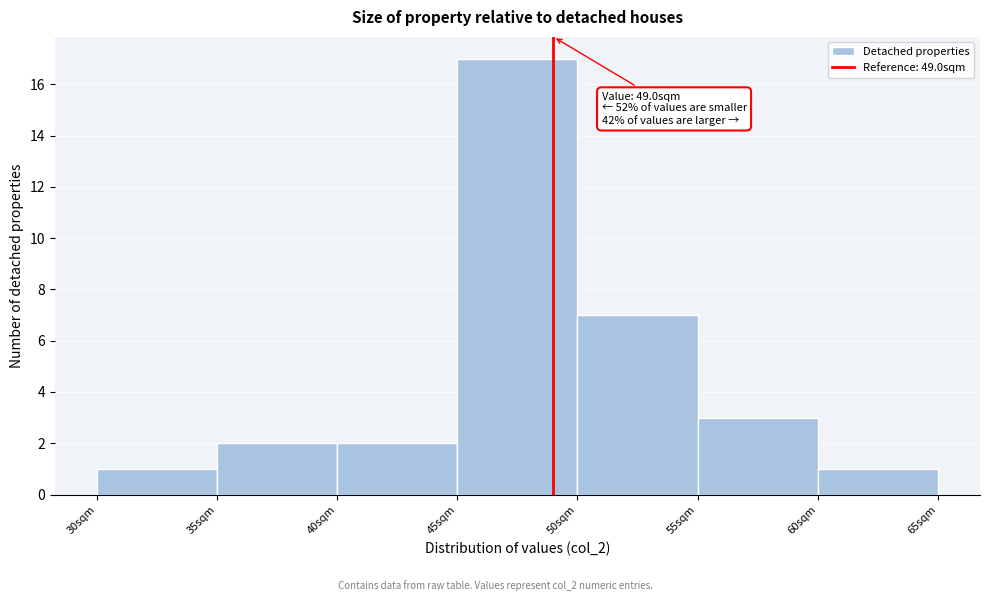

Over which range of the x-axis is the bar tallest?

45 to 50